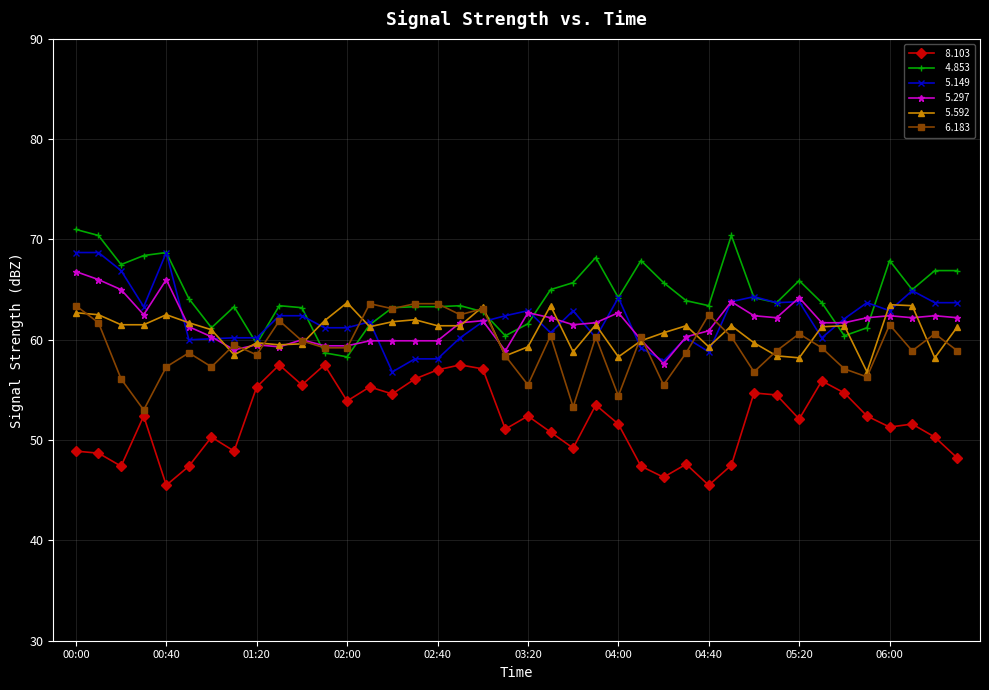

What is the maximum value shown in the chart?

71.0